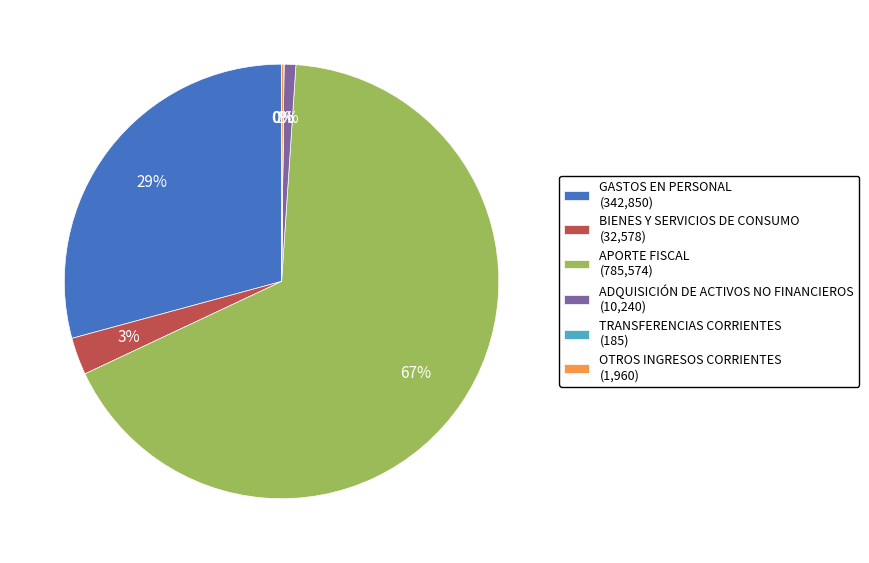

To the nearest percent, what is the combined percentage of APORTE FISCAL and ADQUISICIÓN DE ACTIVOS NO FINANCIEROS?

68%